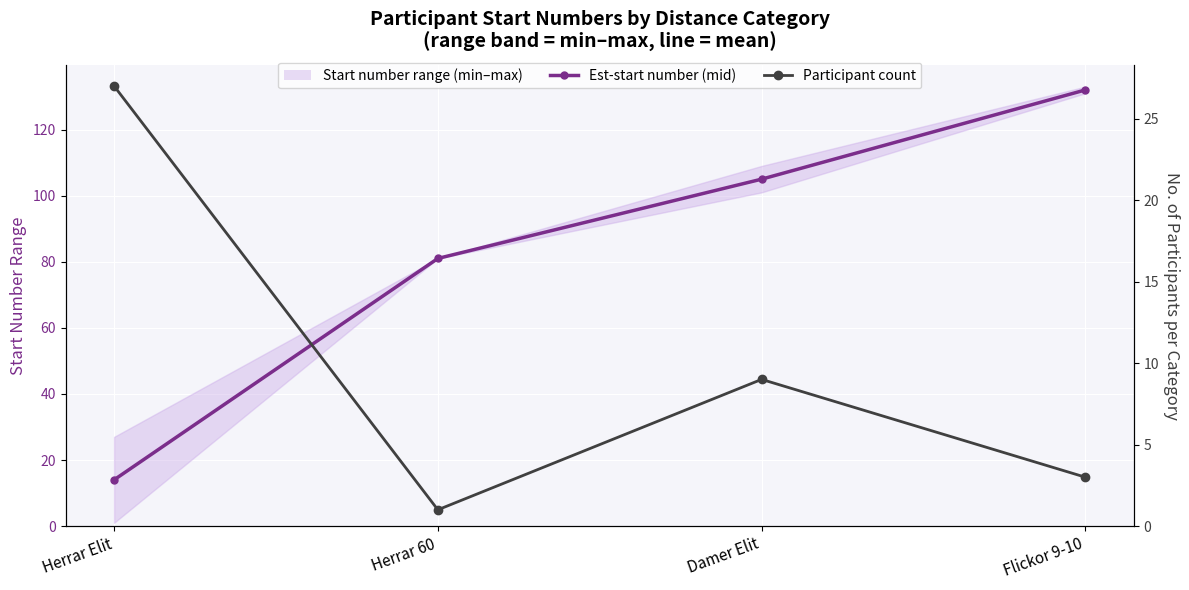

Where does the Est-start number (mid) series first go above 105?

Flickor 9-10